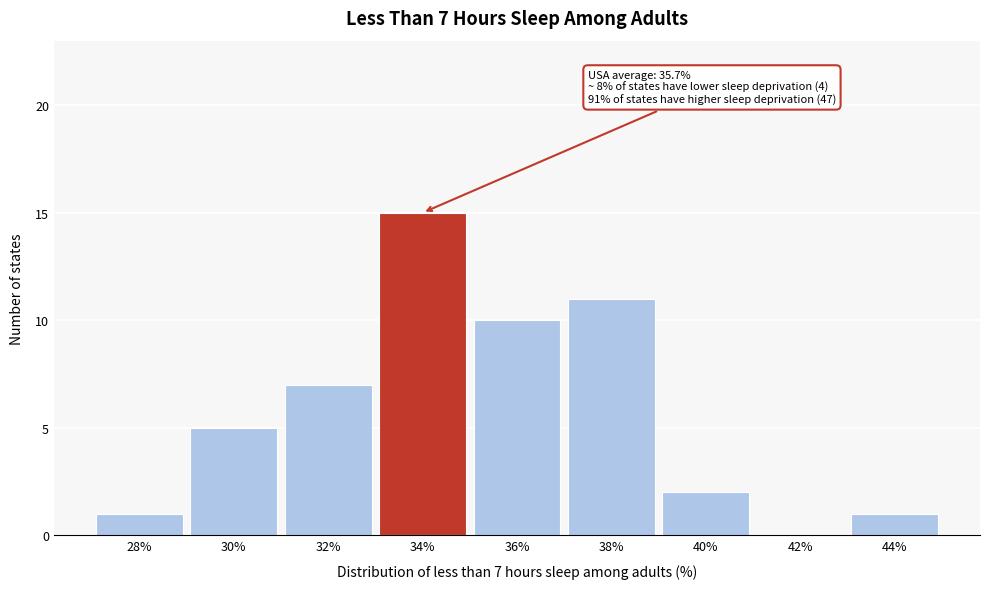

Reading right to left, transcribe all the data shown in this chart.

44%=1	42%=0	40%=2	38%=11	36%=10	34%=15	32%=7	30%=5	28%=1